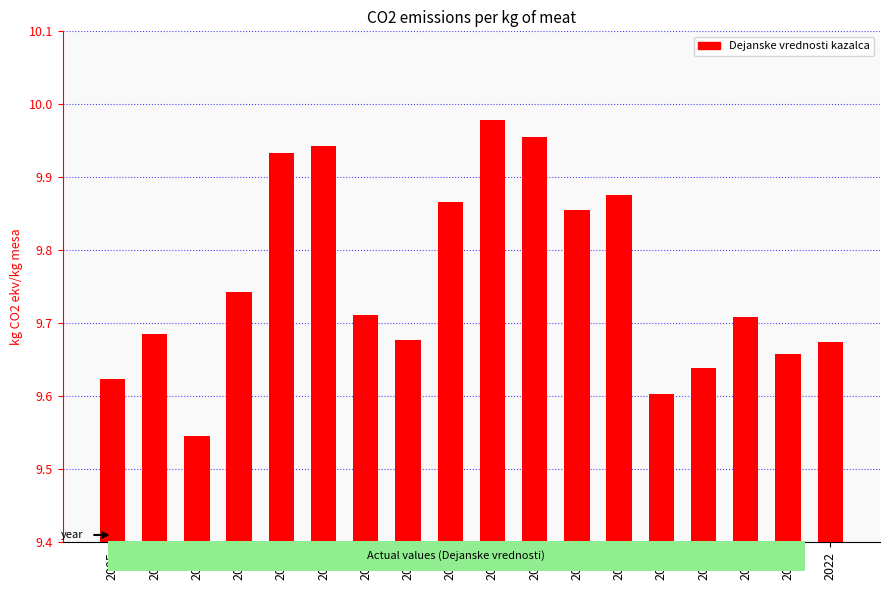

The value at 2022 is 17.3. True or false?

False